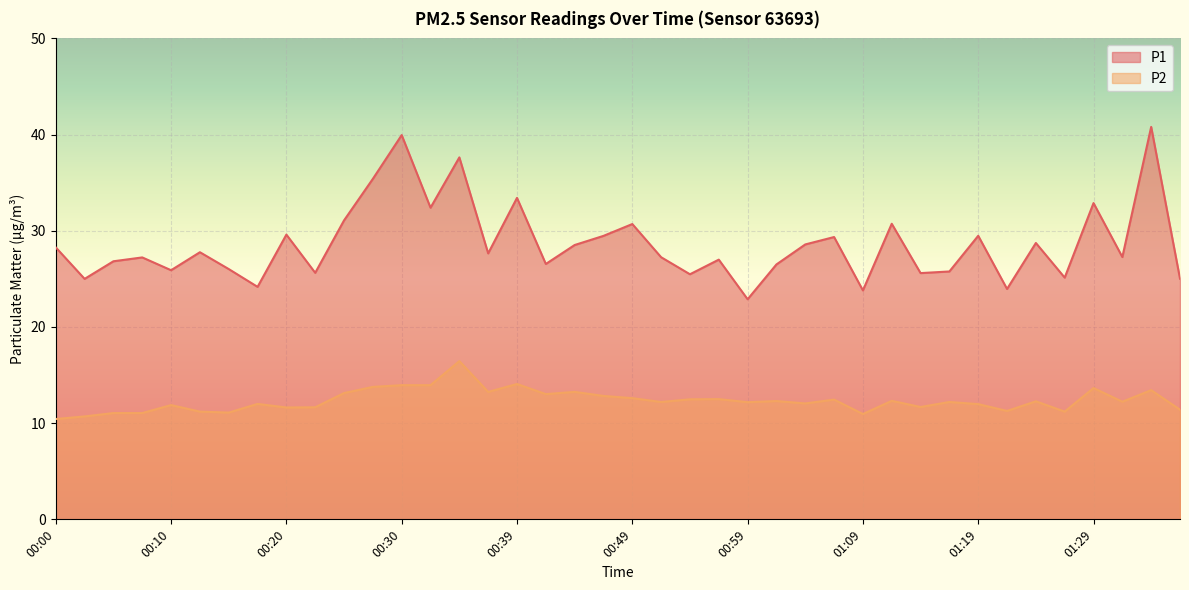

Which series has the largest total across all categories?

P1